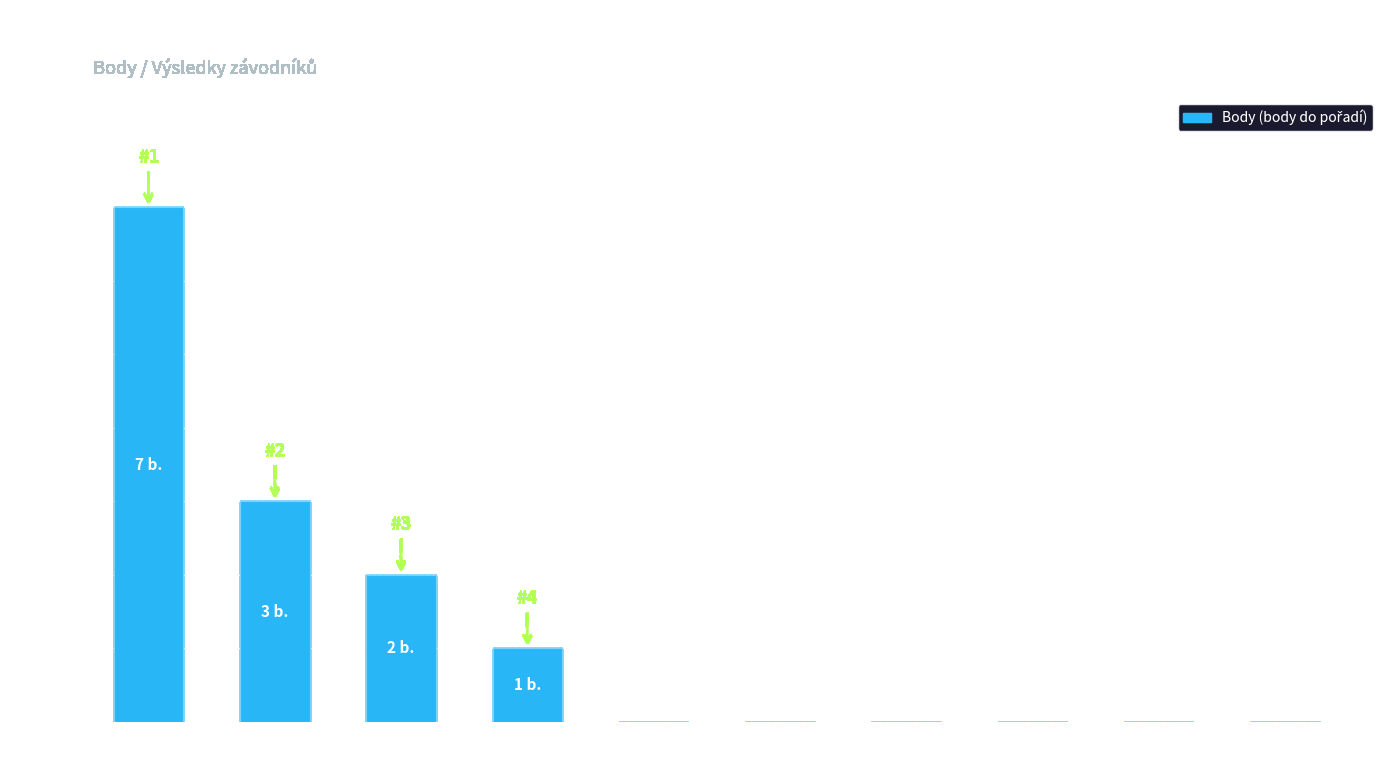

Are the bars grouped side by side (vs. stacked)?

No